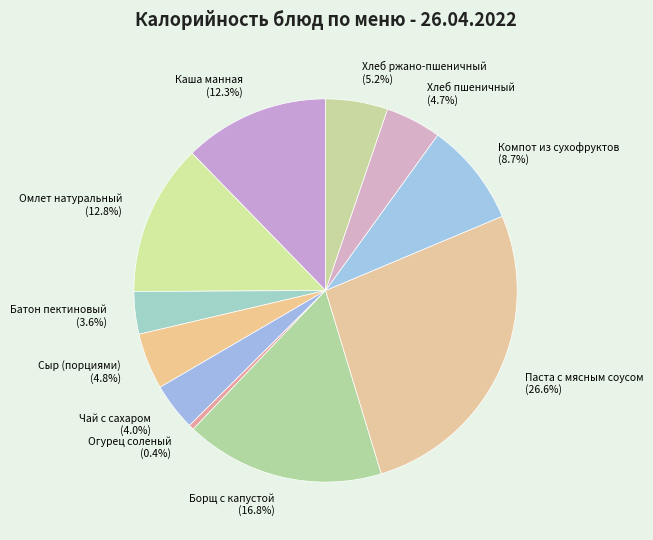

Count the number of slices in the pie.

11